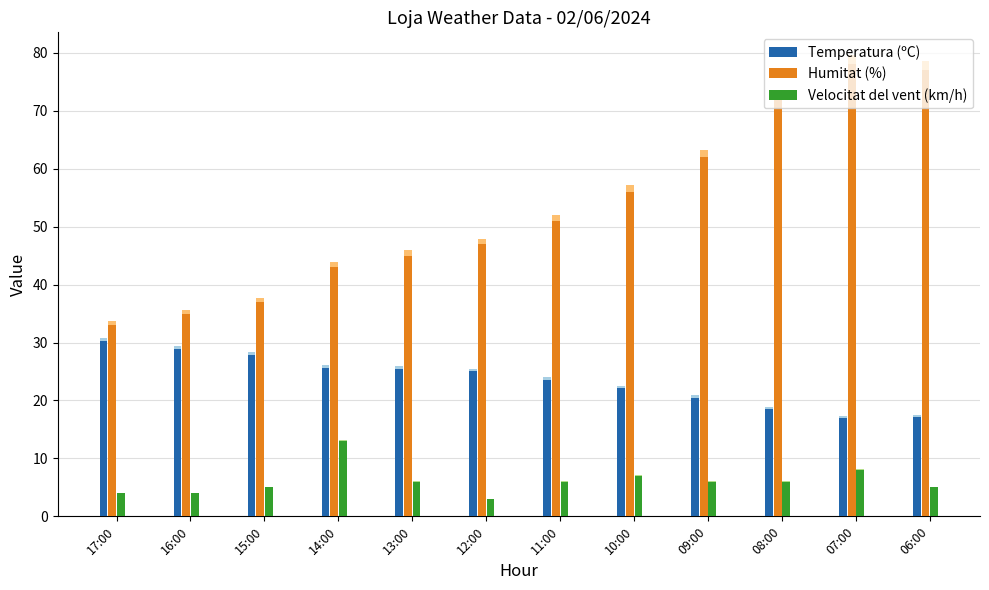

What is the sum of the Velocitat del vent (km/h) values at 08:00 and 13:00?

12.0